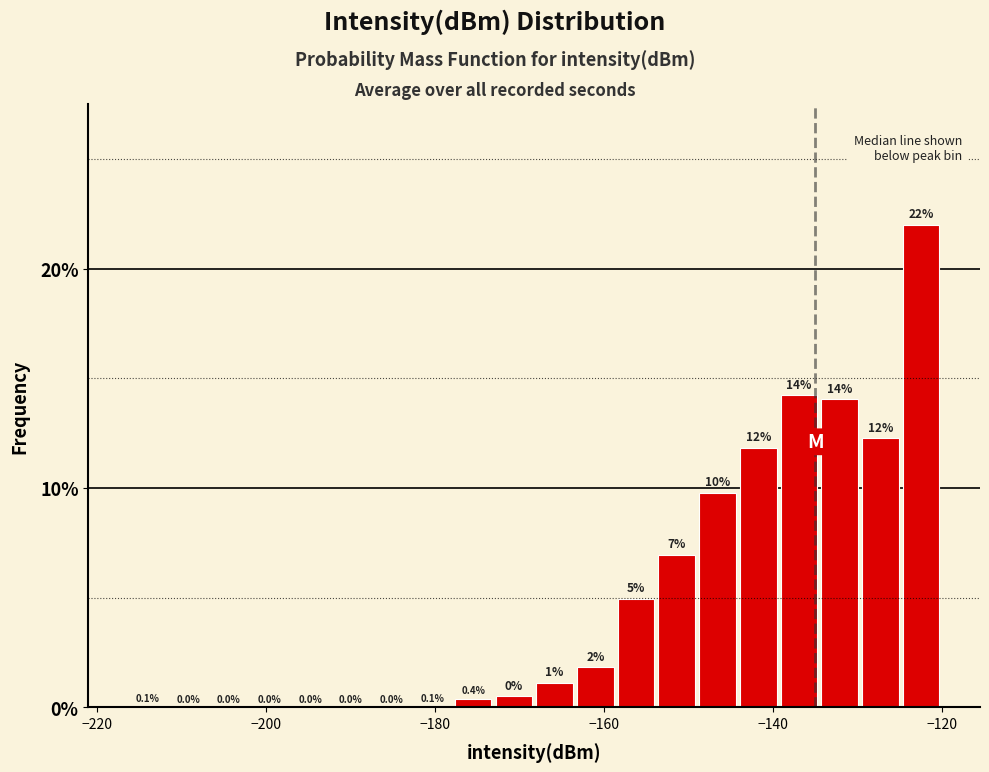

Around what value on the x-axis is the tallest bar? Give the approximate position of its centre, as read against the axis.

-122